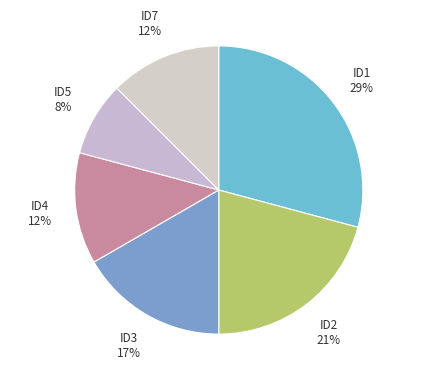

How many slices are in this pie chart?

6